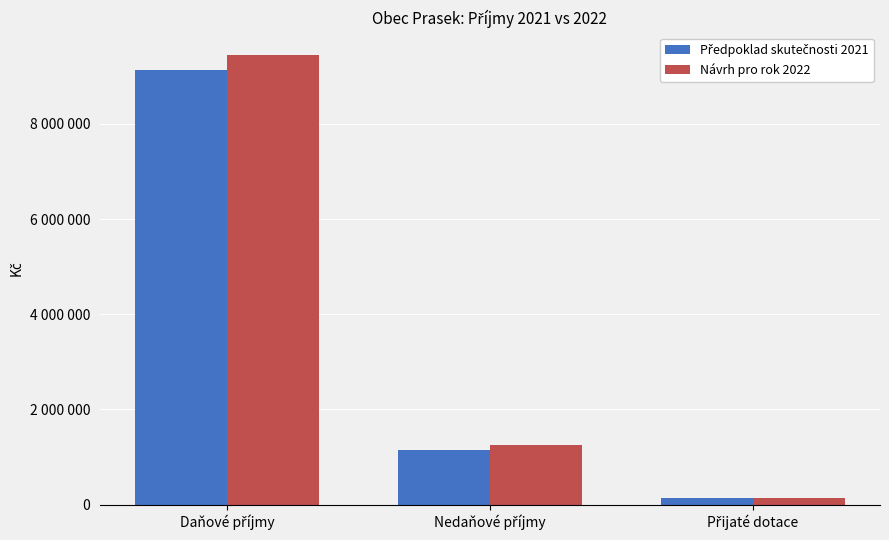

What value does the Předpoklad skutečnosti 2021 series have at Nedaňové příjmy, to the nearest 10?

1145000